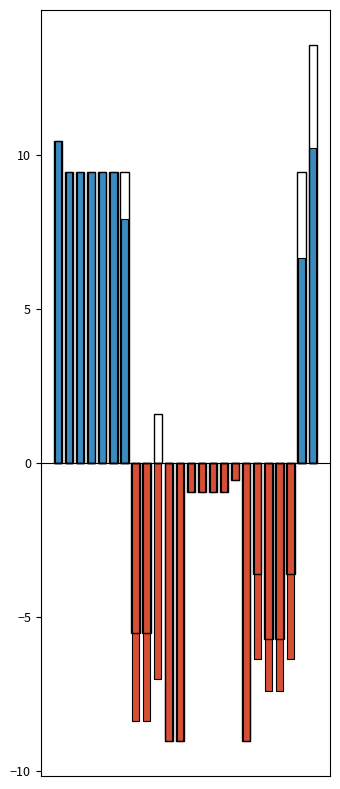

What are all the series names shown in the legend?

Above Average, Below Average, Highest Offer (outline), Highest Offer (outline neg)